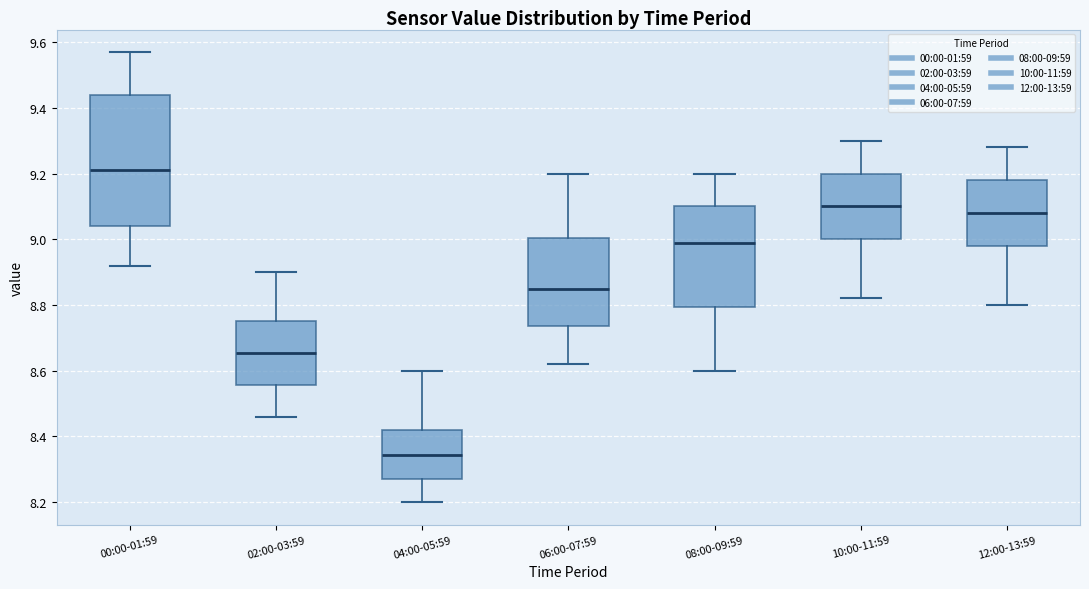

Which box's median line is the lowest?

04:00-05:59